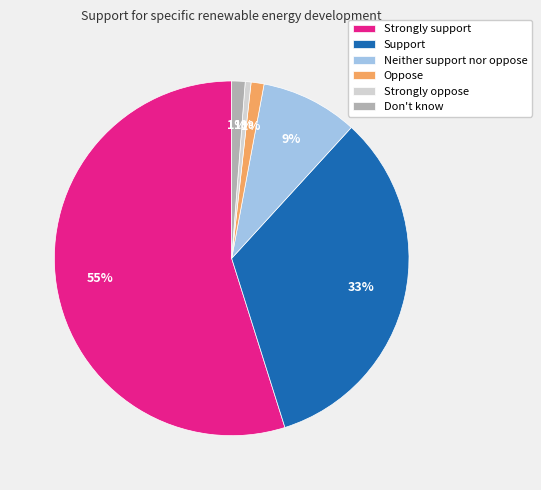

Which has a higher value, Strongly support or Oppose?

Strongly support